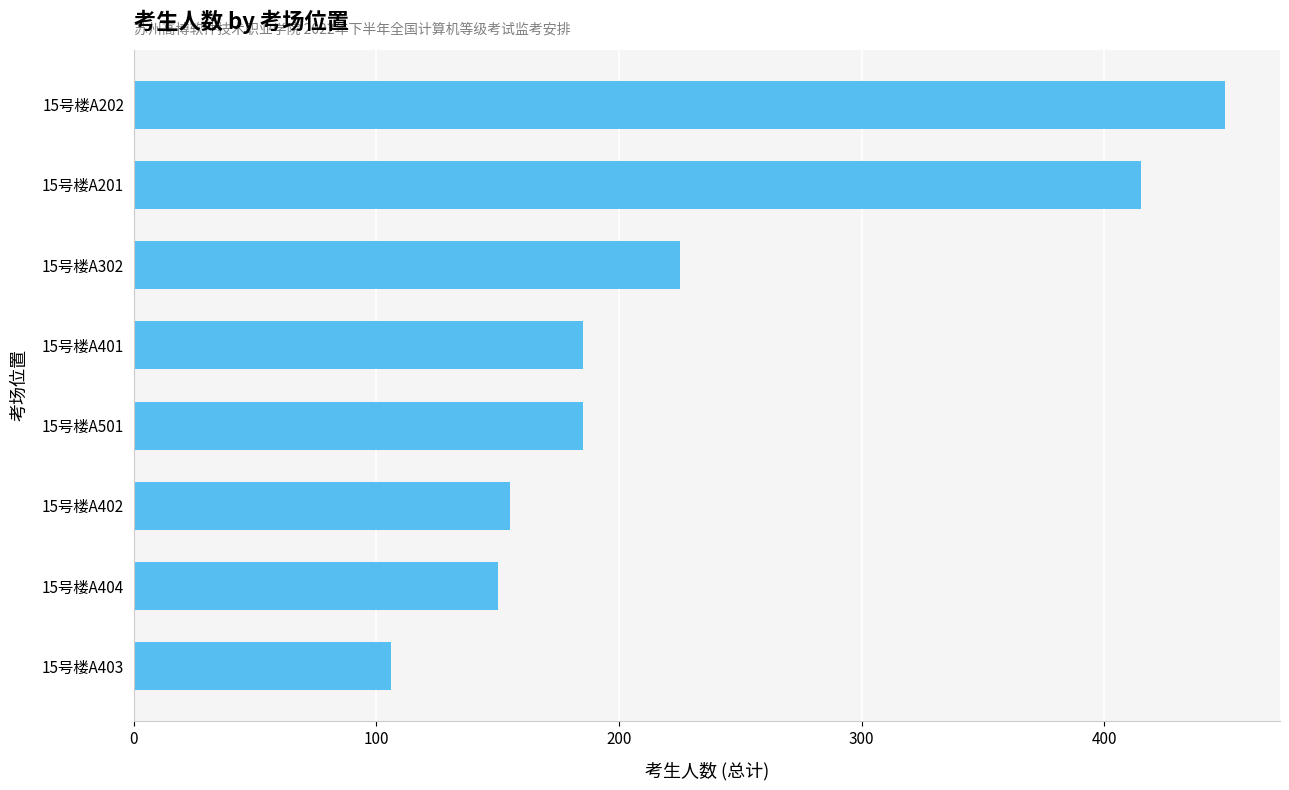

At which category does the chart reach its minimum across all series?

15号楼A403